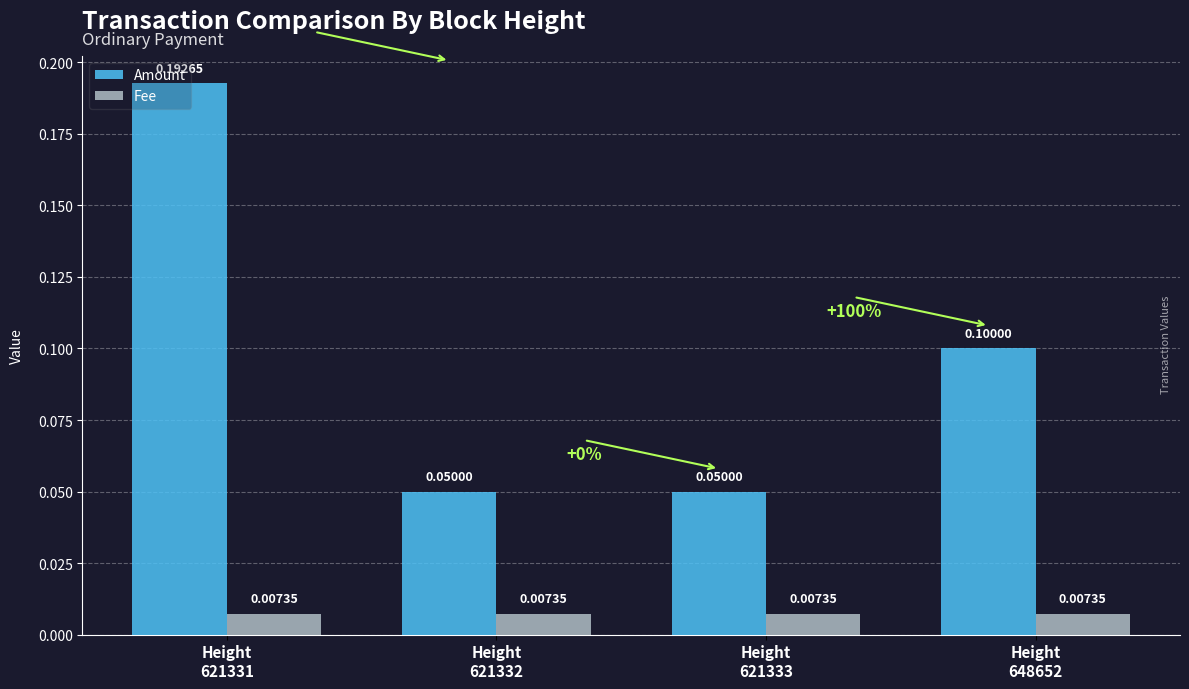

Are the bars grouped side by side (vs. stacked)?

Yes